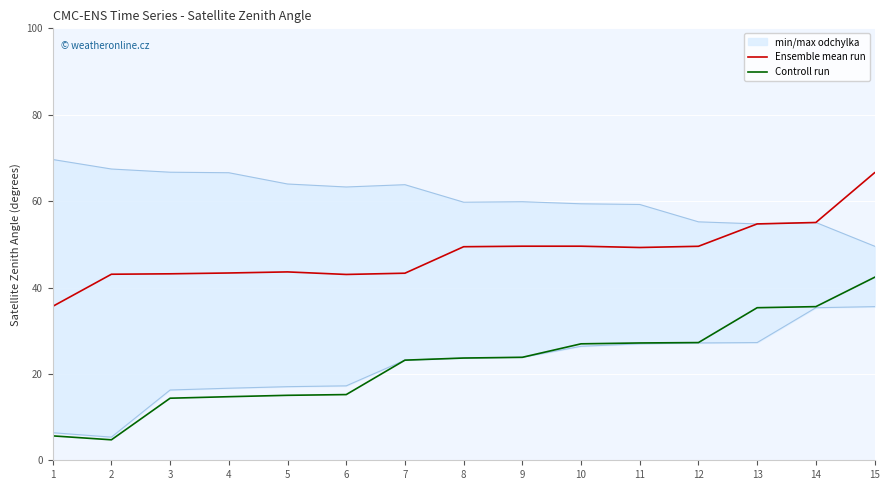

What is the greatest value displayed?

66.6